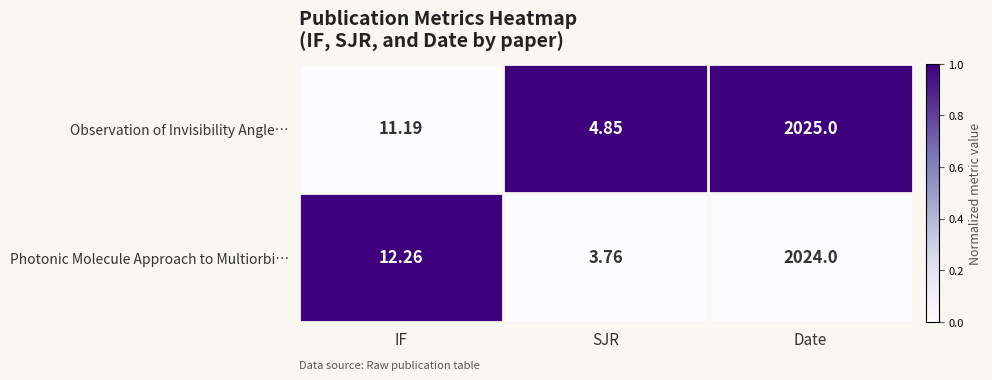

Where does the Photonic Molecule Approach to Multiorbi… series first go above 12?

IF